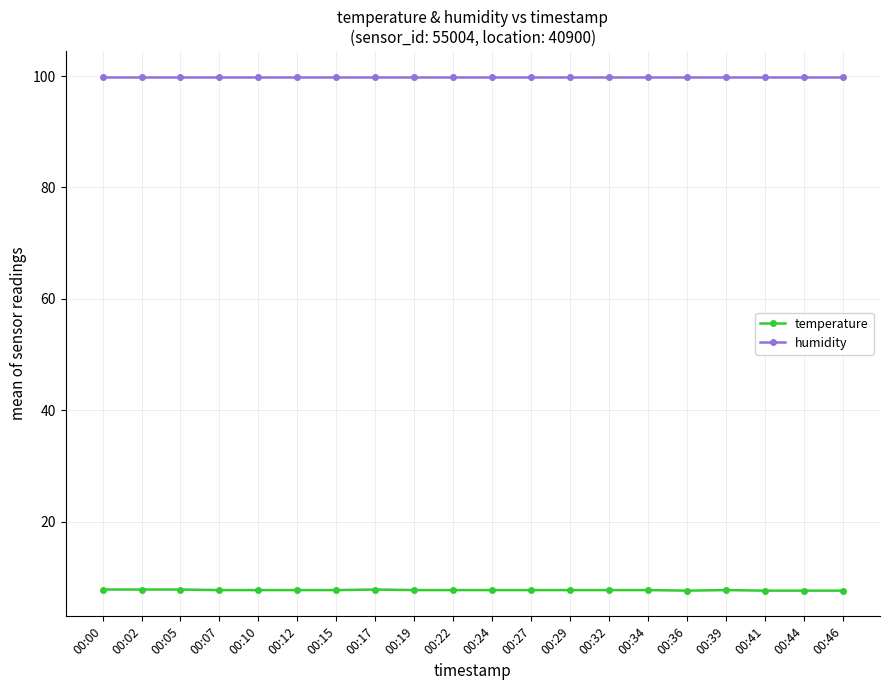

Is the value of humidity at 00:19 greater than the value of temperature at 00:24?

Yes